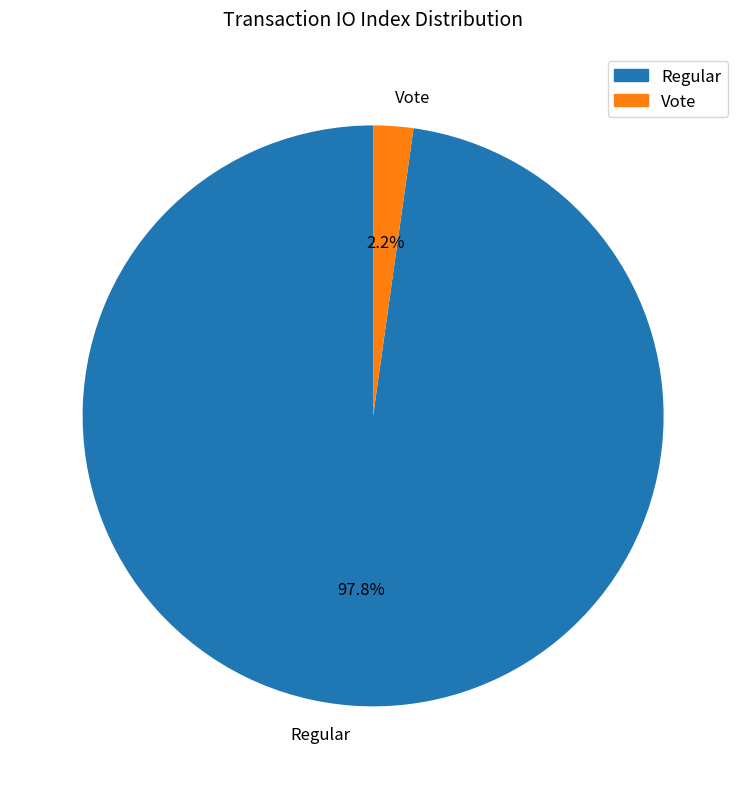

What percentage is the Vote slice, to the nearest percent?

2%